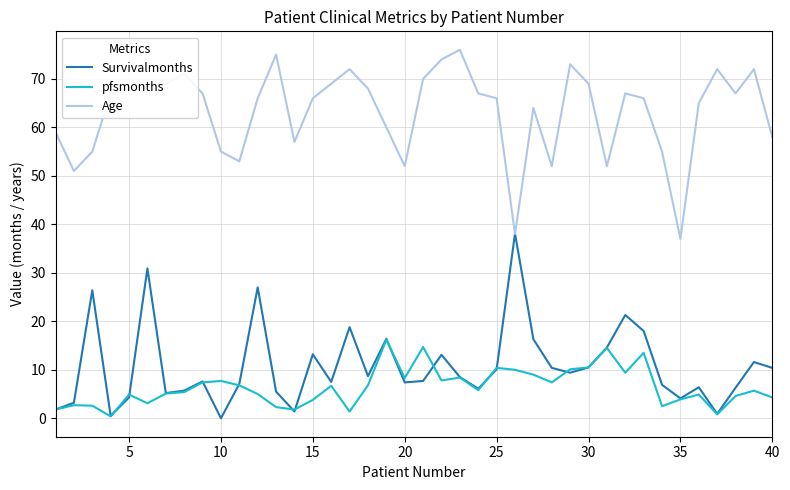

How many lines are shown in the chart?

3